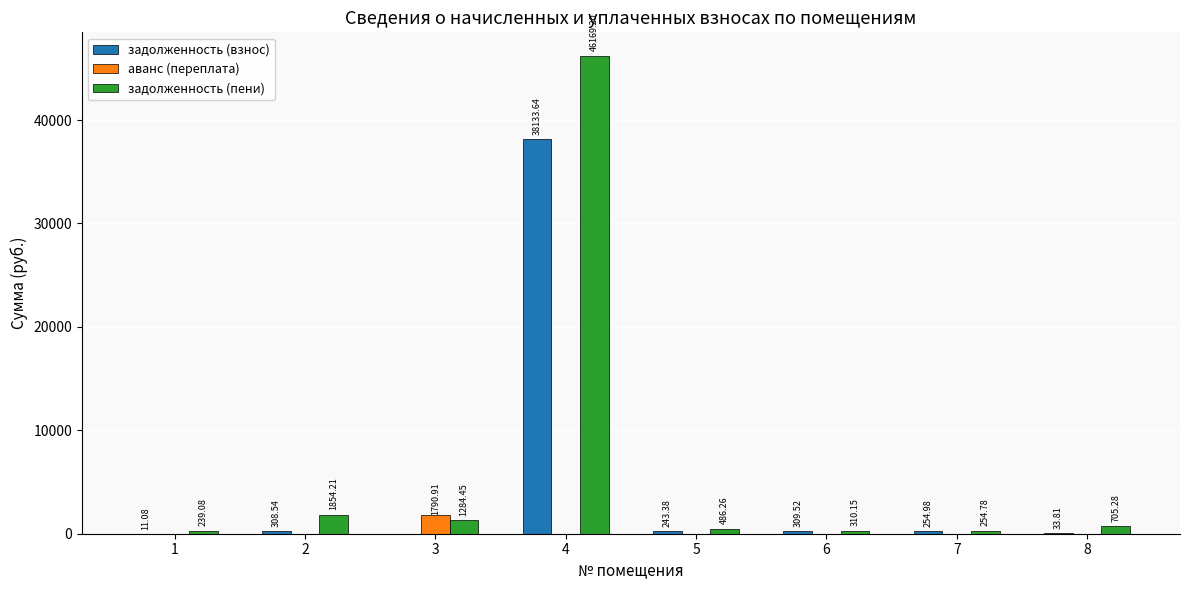

Are the bars horizontal?

No